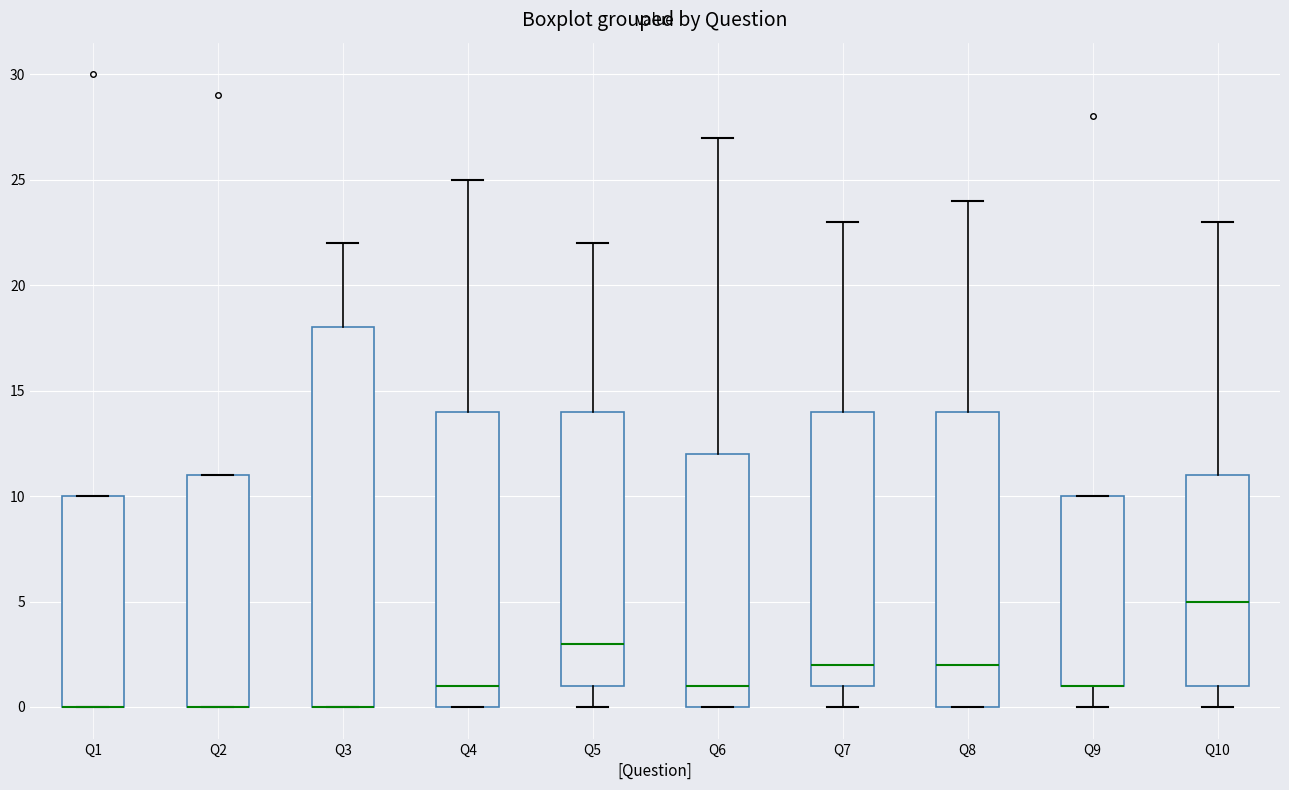

Reading left to right, transcribe this box plot: for each box, give where its median line is, the range the box spans, and where its two whiskers end, as read against the y-axis. The values are not printed on the chart, so give them approximately, as read against the axis.

Q1: median 0 (drawn on the box's lower edge), box 0 to 10, whiskers 0 to 10
Q2: median 0 (drawn on the box's lower edge), box 0 to 11, whiskers 0 to 11
Q3: median 0 (drawn on the box's lower edge), box 0 to 18, whiskers 0 to 22
Q4: median 1, box 0 to 14, whiskers 0 to 25
Q5: median 3, box 1 to 14, whiskers 0 to 22
Q6: median 1, box 0 to 12, whiskers 0 to 27
Q7: median 2, box 1 to 14, whiskers 0 to 23
Q8: median 2, box 0 to 14, whiskers 0 to 24
Q9: median 1 (drawn on the box's lower edge), box 1 to 10, whiskers 0 to 10
Q10: median 5, box 1 to 11, whiskers 0 to 23